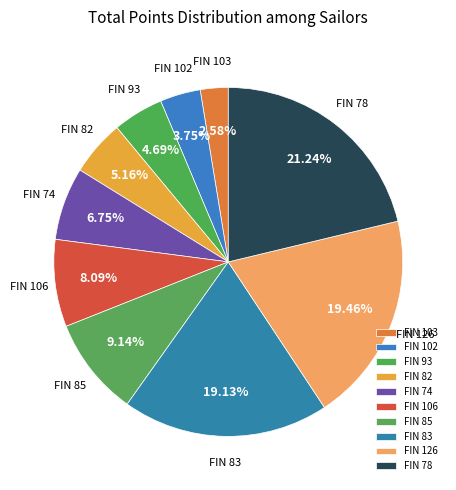

Count the number of slices in the pie.

10